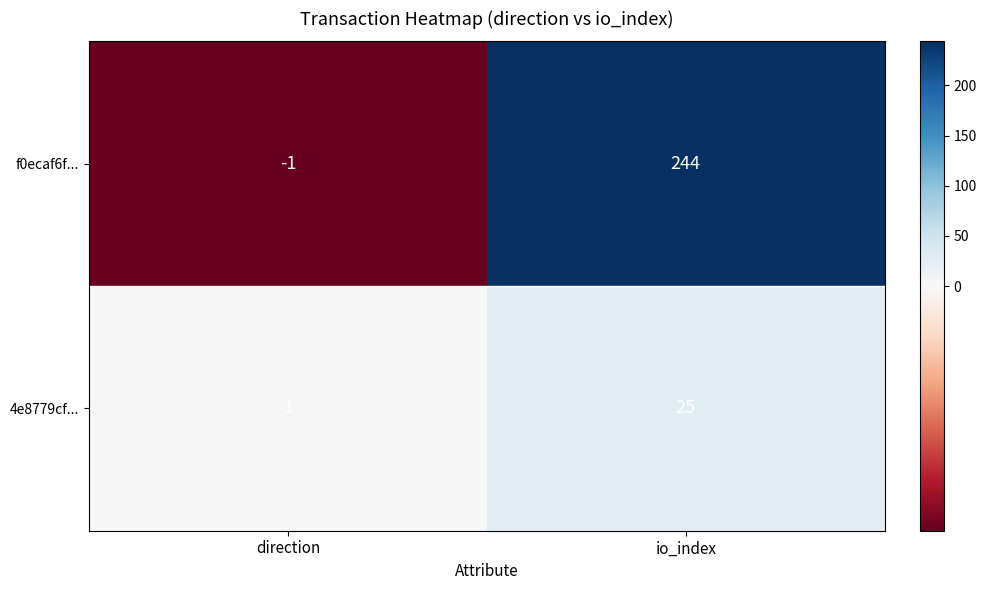

Reading left to right, what are all the values shown in this chart?

f0ecaf6f...: -1	244
4e8779cf...: 1	25